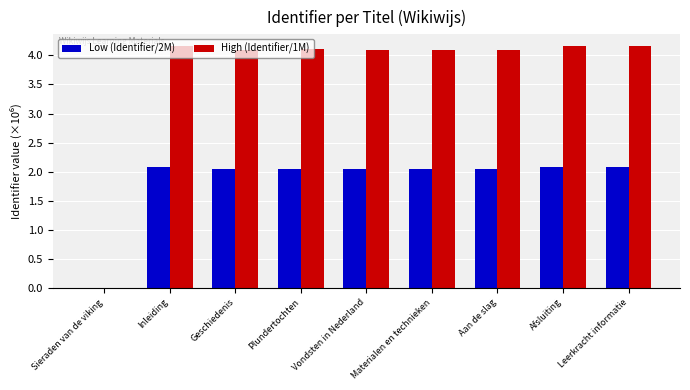

Which series has the largest total across all categories?

High (Identifier/1M)